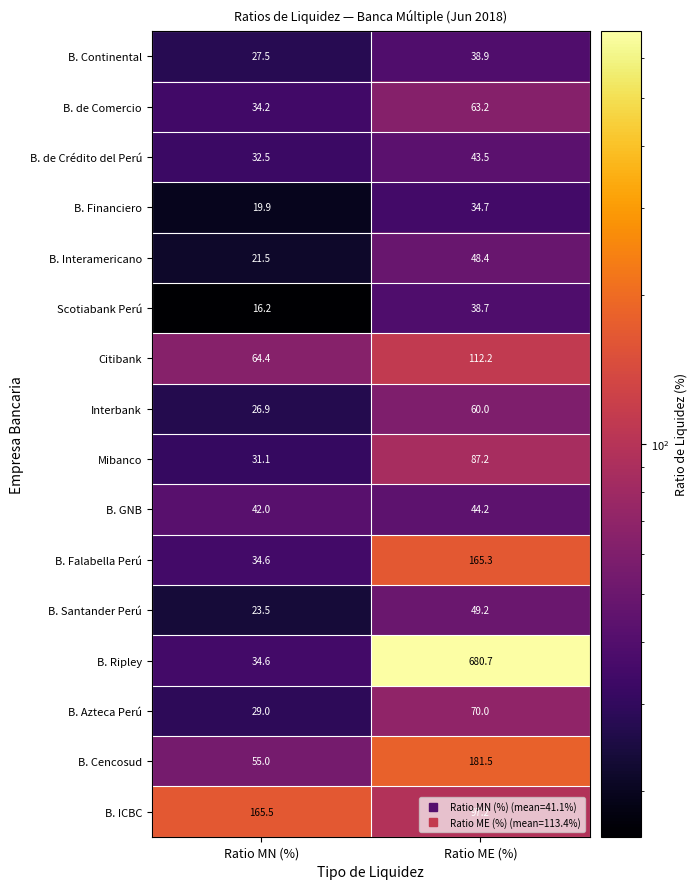

What is the smallest value displayed?

16.2